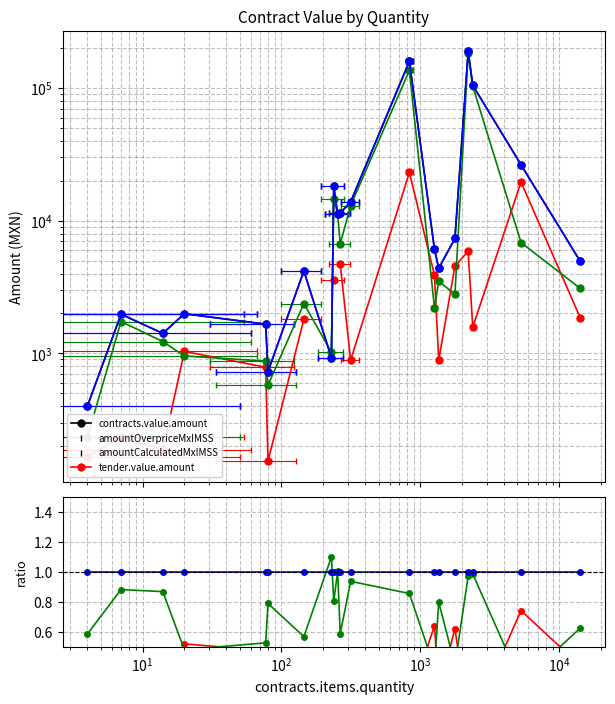

What is the lowest value of the contracts.items.unit.value.amountCalculatedMxIMSS series?

0.3